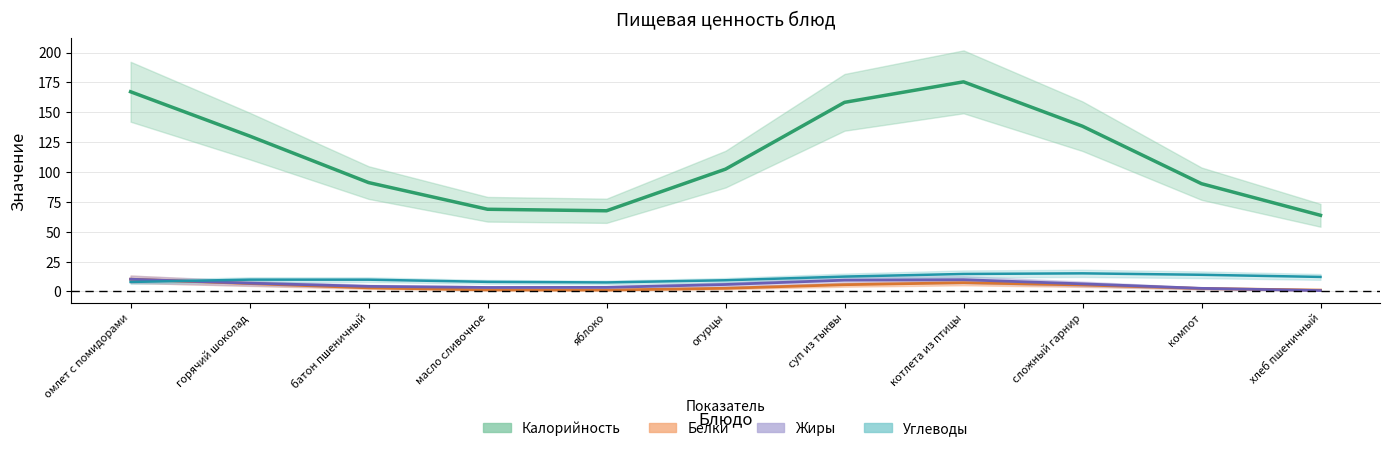

How many intersections are there between Жиры and Углеводы?

5